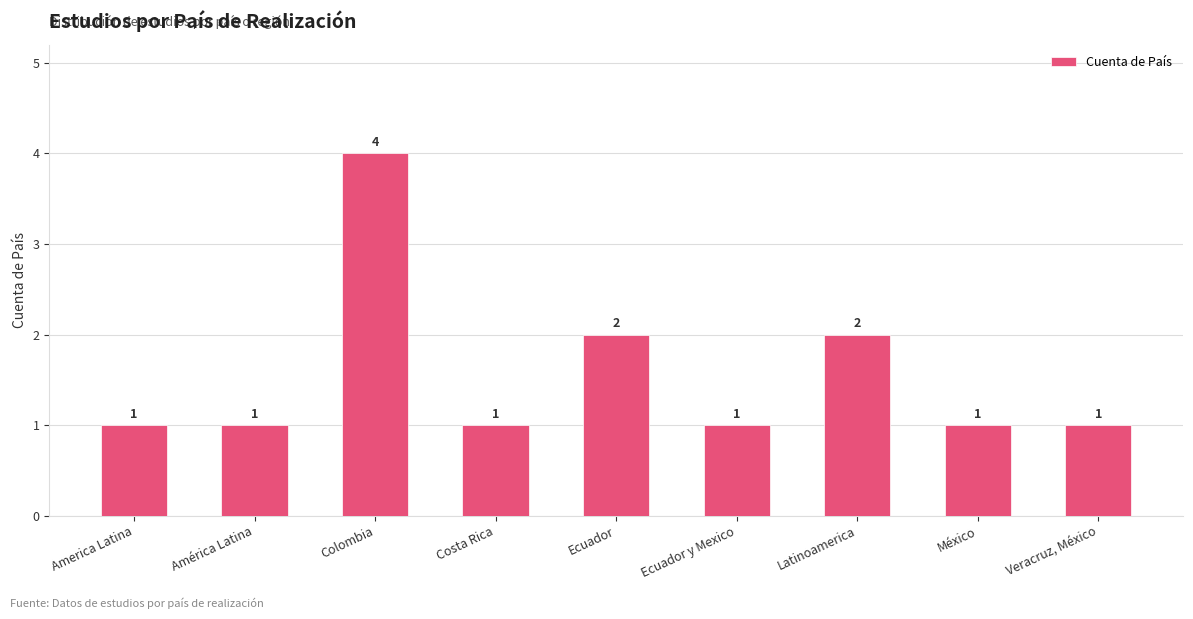

How many bars are there in total?

9